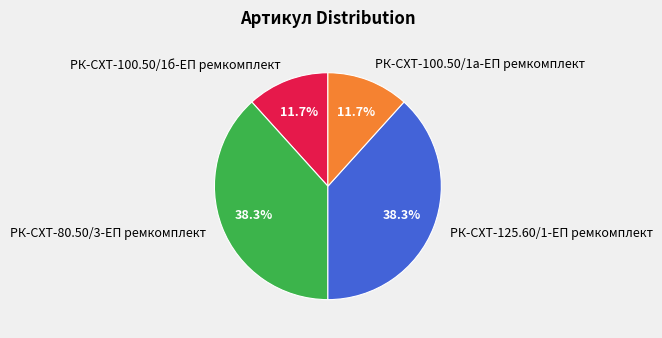

What is the ratio of the value at РК-СХТ-100.50/1а-ЕП ремкомплект to the value at РК-СХТ-100.50/1б-ЕП ремкомплект?

1.0